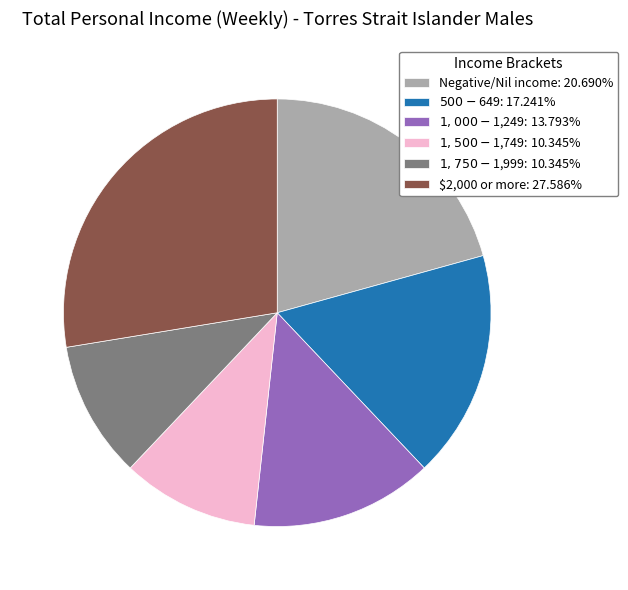

Is there a majority slice in this chart?

No